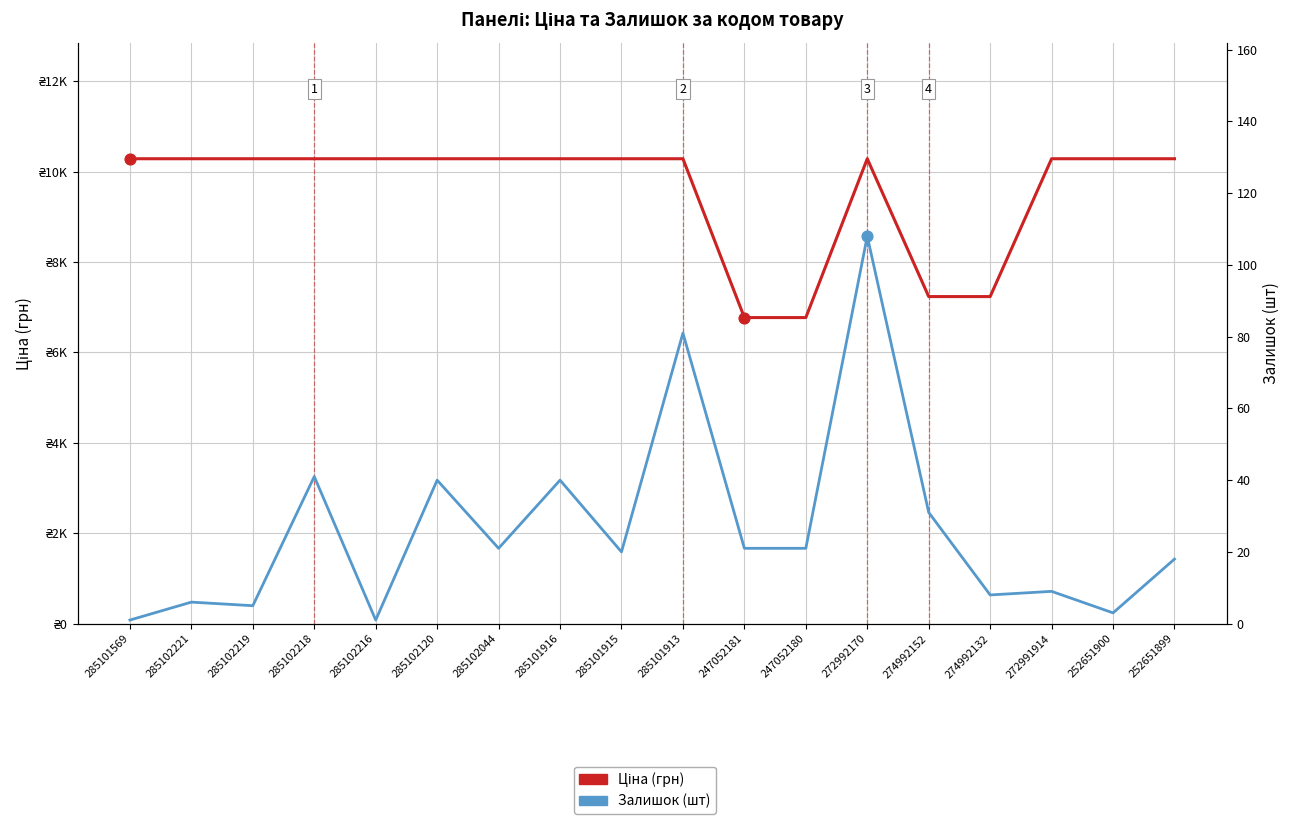

At which category is the sum across all series the highest?

272992170